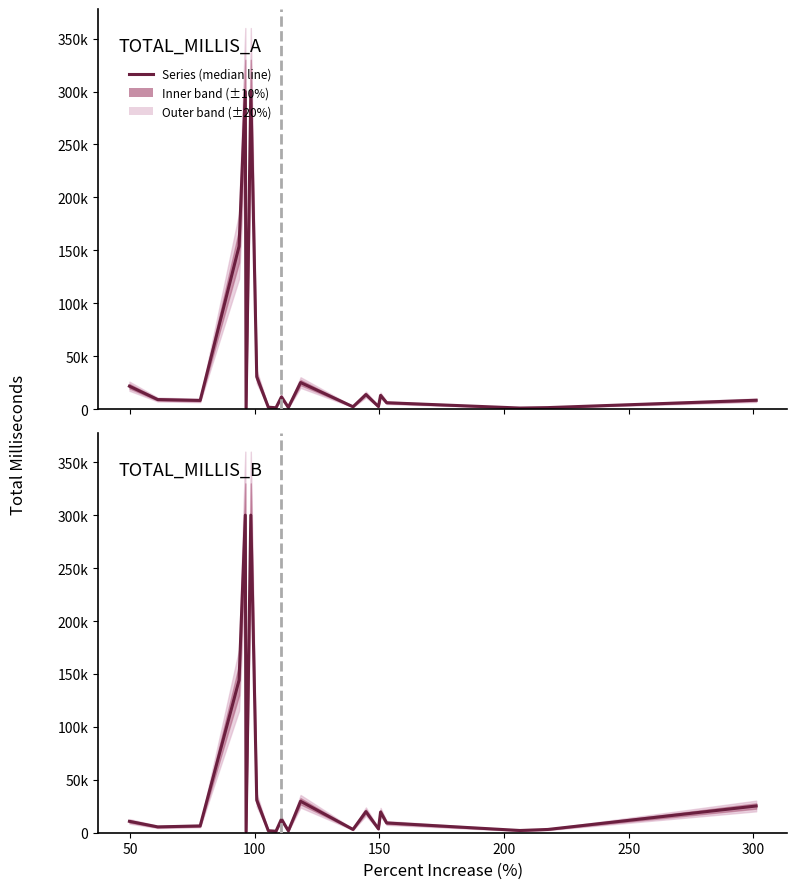

What is the maximum value for TOTAL_MILLIS_A?

300000